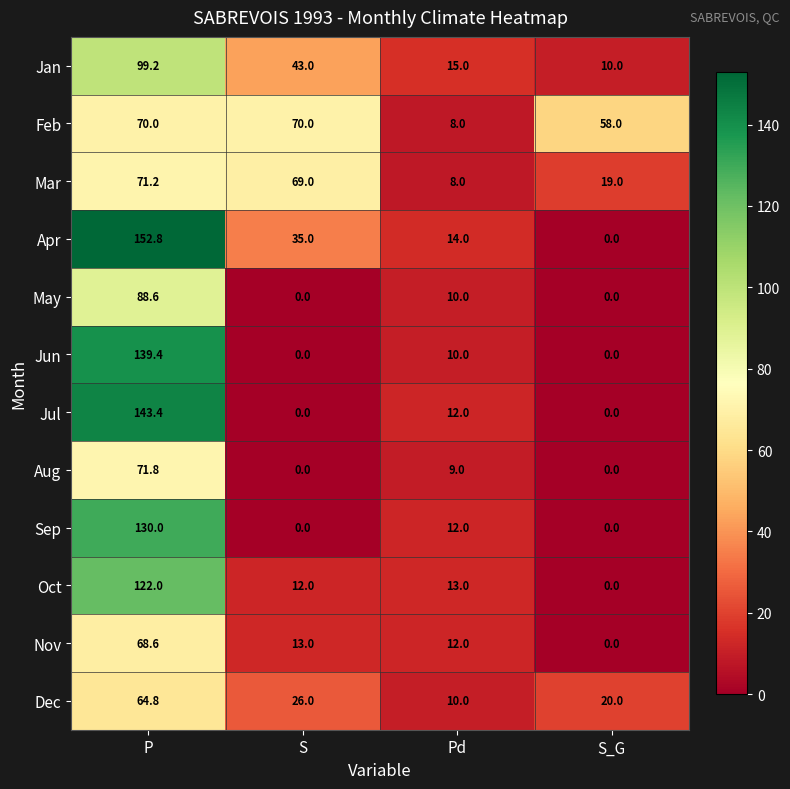

Which label corresponds to the largest value in the chart?

P